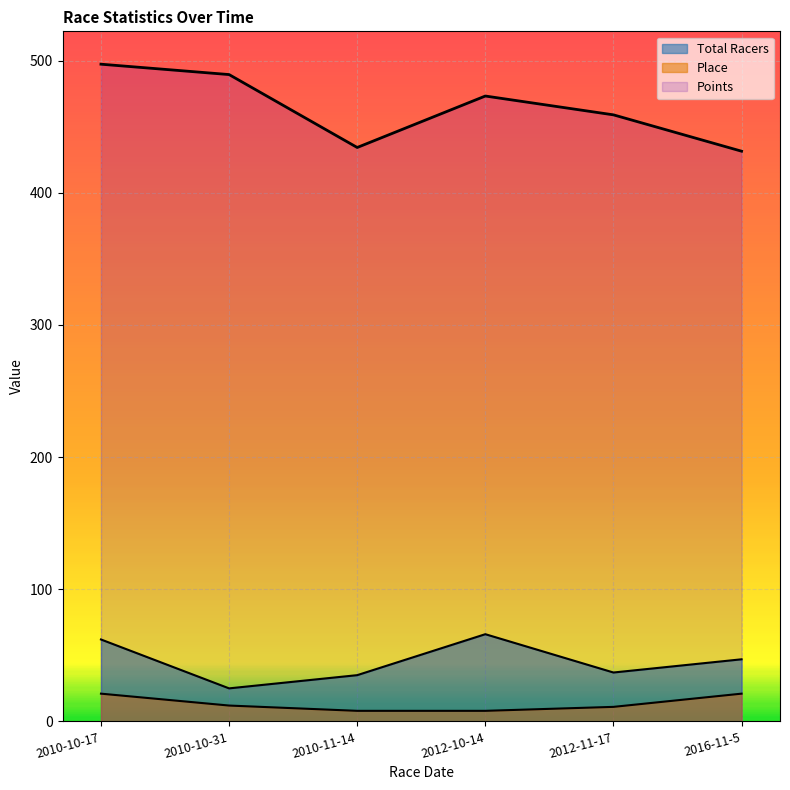

Is it true that Place equals 21.0 at 2016-11-5?

True